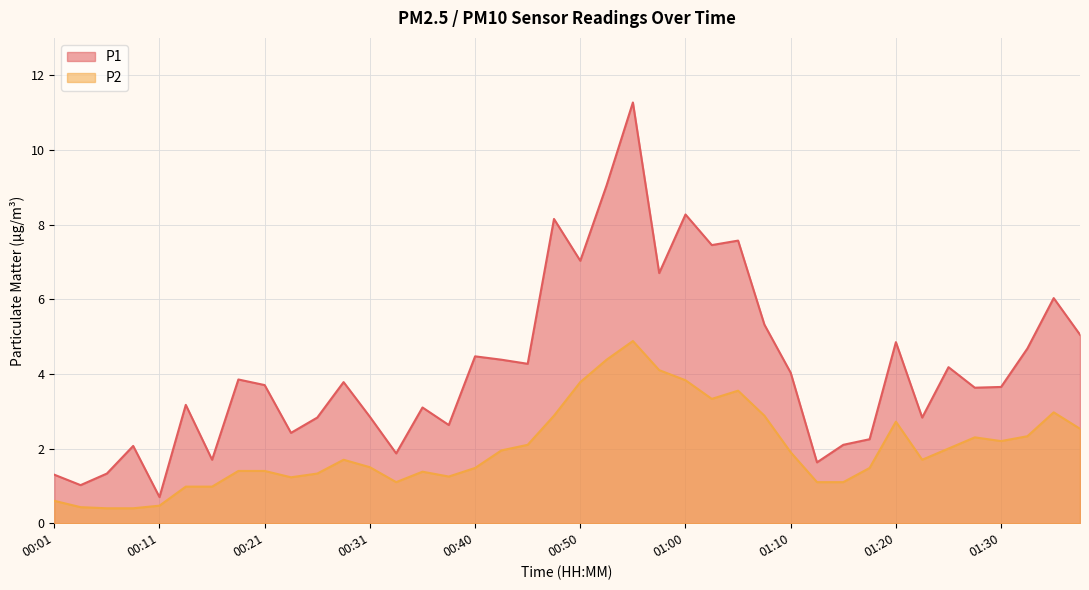

At which label is P2 closest to 2?

01:25